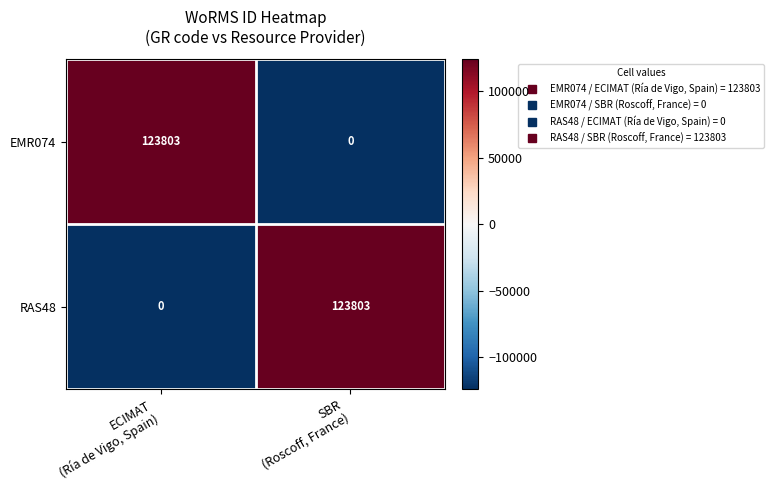

Reading left to right, transcribe all the data shown in this chart.

EMR074: 123803	0
RAS48: 0	123803